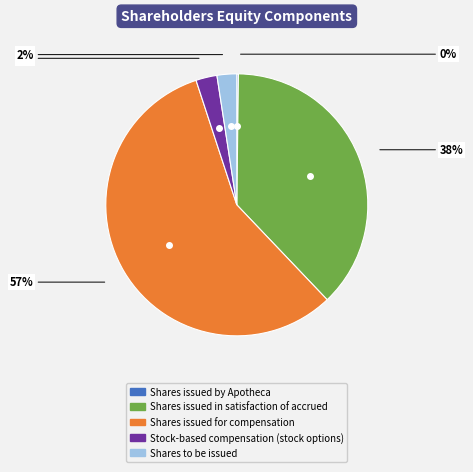

Is there any slice that represents more than half of the pie?

Yes